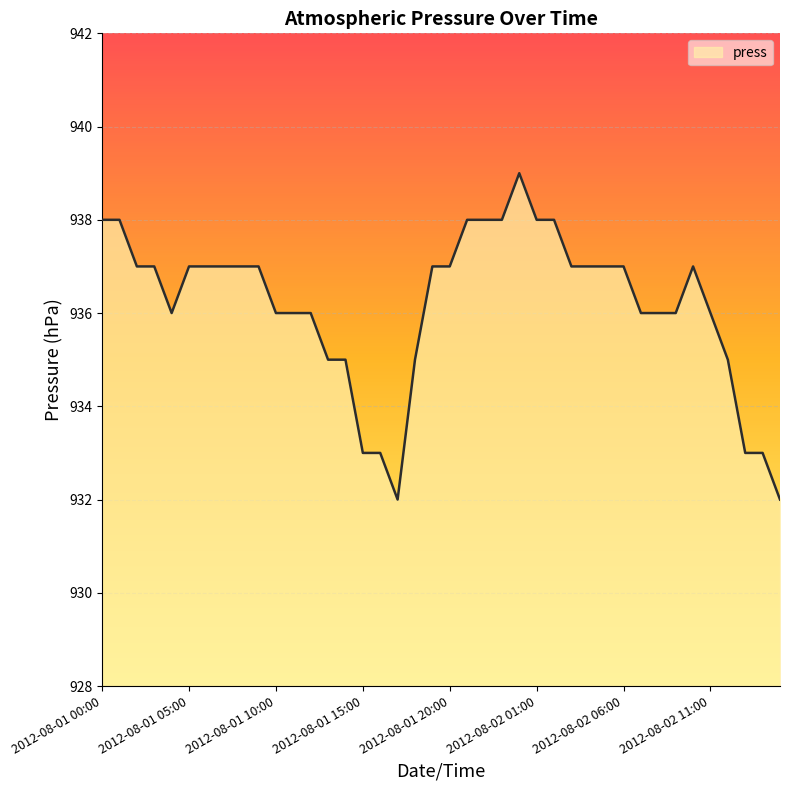

What is the difference between the maximum and minimum values?

7